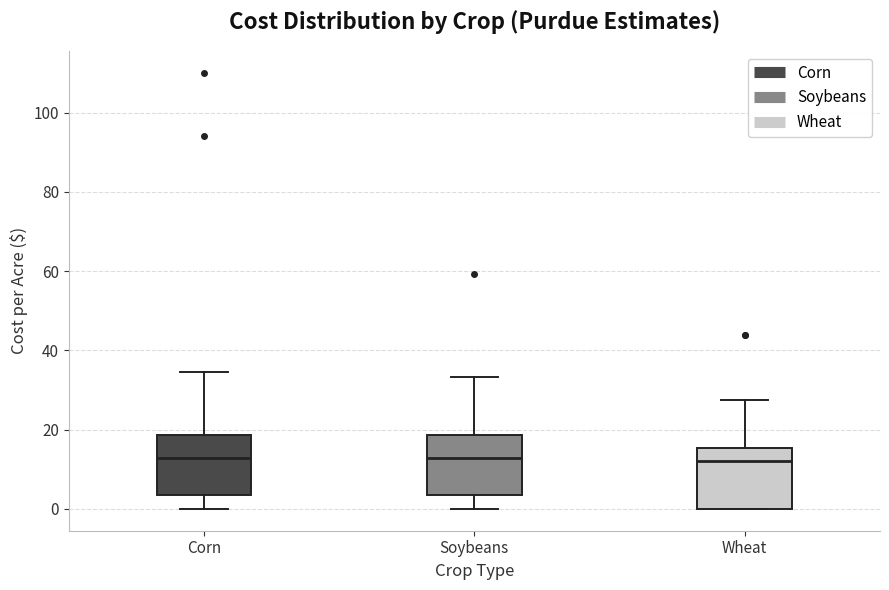

Reading left to right, transcribe this box plot: for each box, give where its median line is, the range the box spans, and where its two whiskers end, as read against the y-axis. The values are not printed on the chart, so give them approximately, as read against the axis.

Corn: median 12, box 4 to 18, whiskers 0 to 34
Soybeans: median 12, box 4 to 18, whiskers 0 to 34
Wheat: median 12, box 0 to 16, whiskers 0 to 28